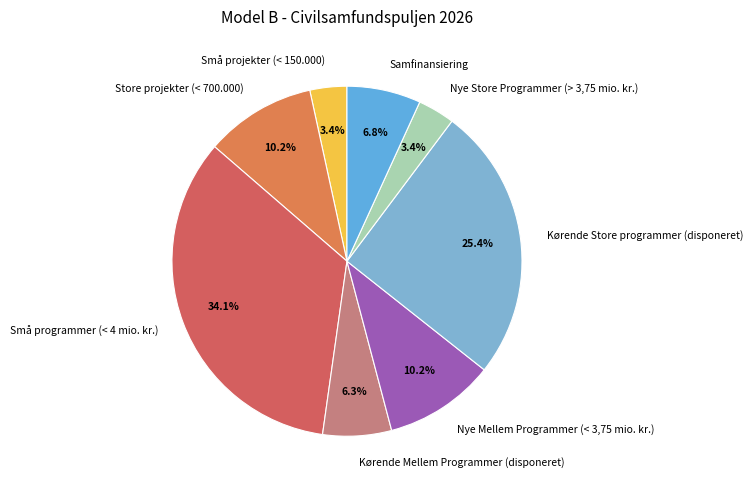

Do Kørende Mellem Programmer (disponeret) and Store projekter (< 700.000) together represent more than half of the pie?

No